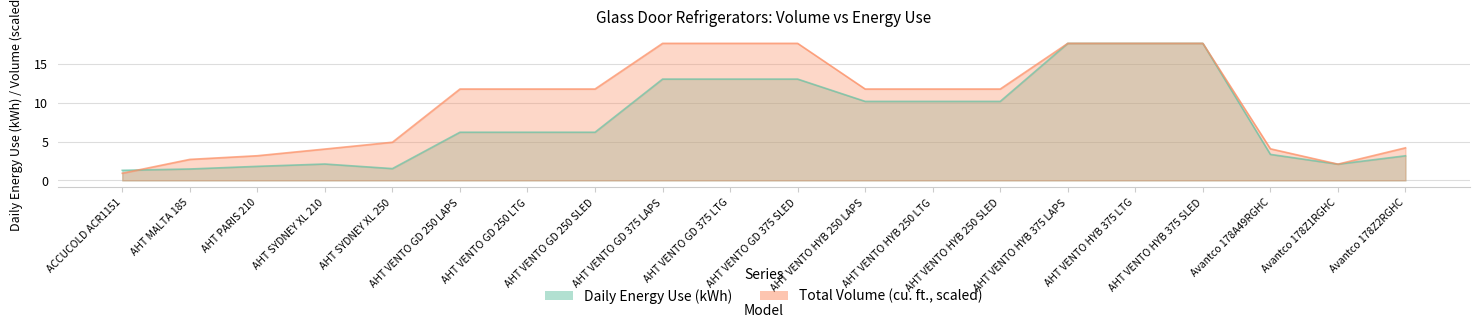

Is it true that Daily Energy Use (kWh) equals 17.6 at AHT VENTO HYB 375 LTG?

True